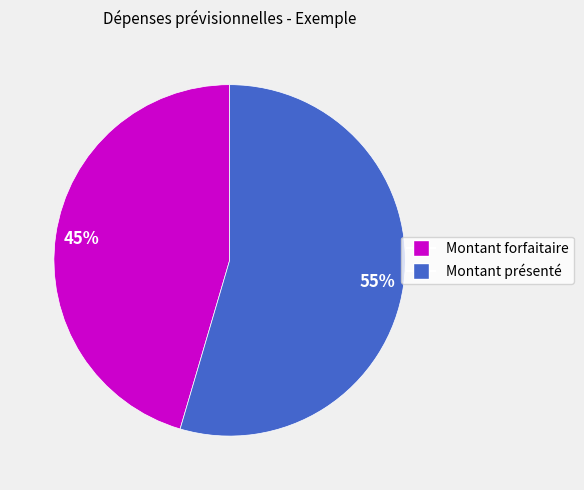

True or false: Montant présenté accounts for 67% of the total.

False